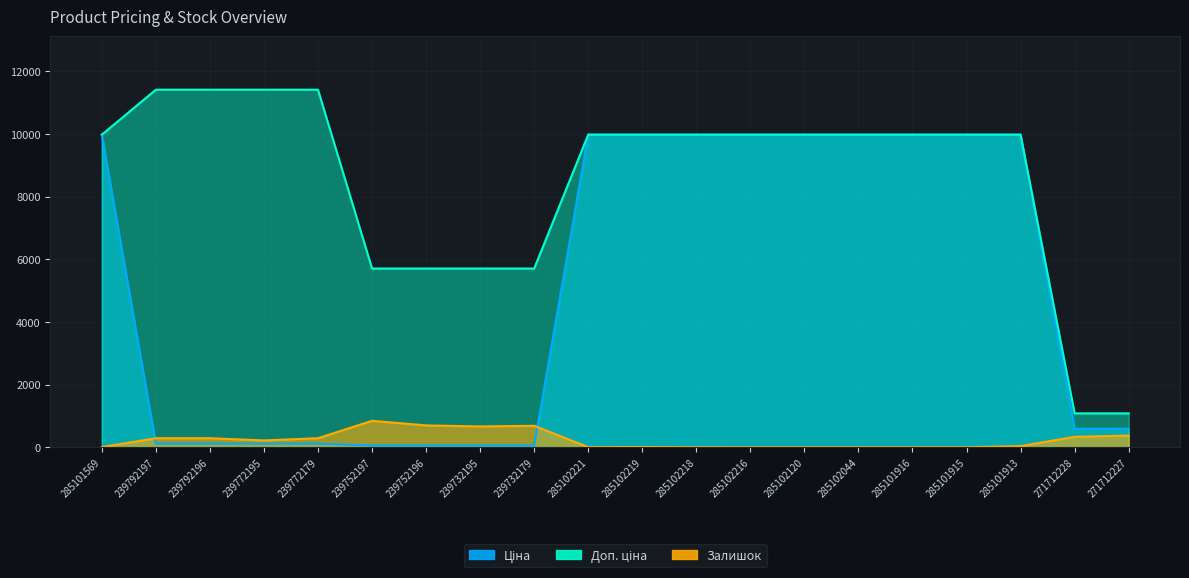

At which category is the sum across all series the highest?

285101913